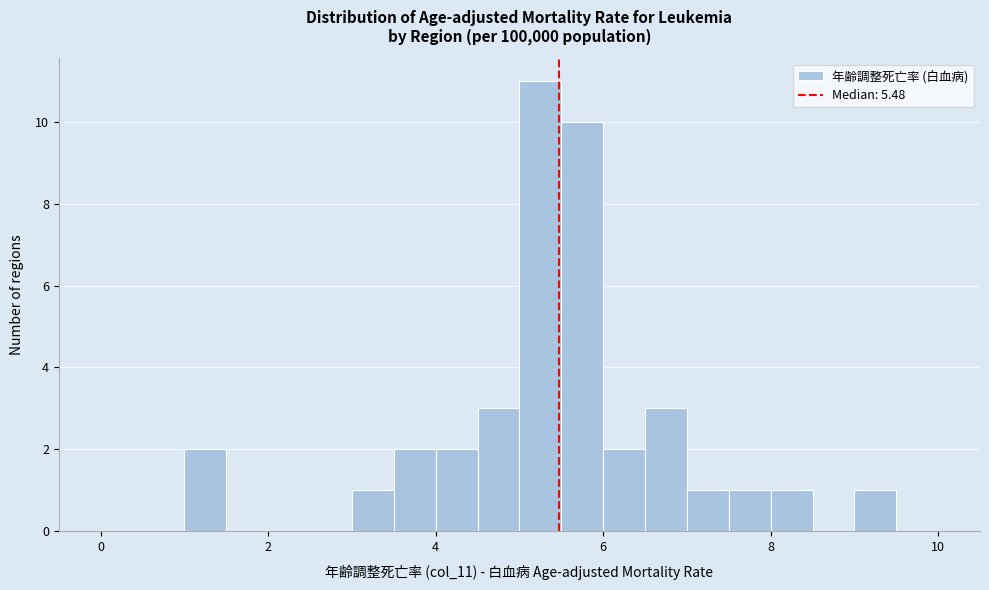

Around what value on the x-axis is the tallest bar? Give the approximate position of its centre, as read against the axis.

5.2